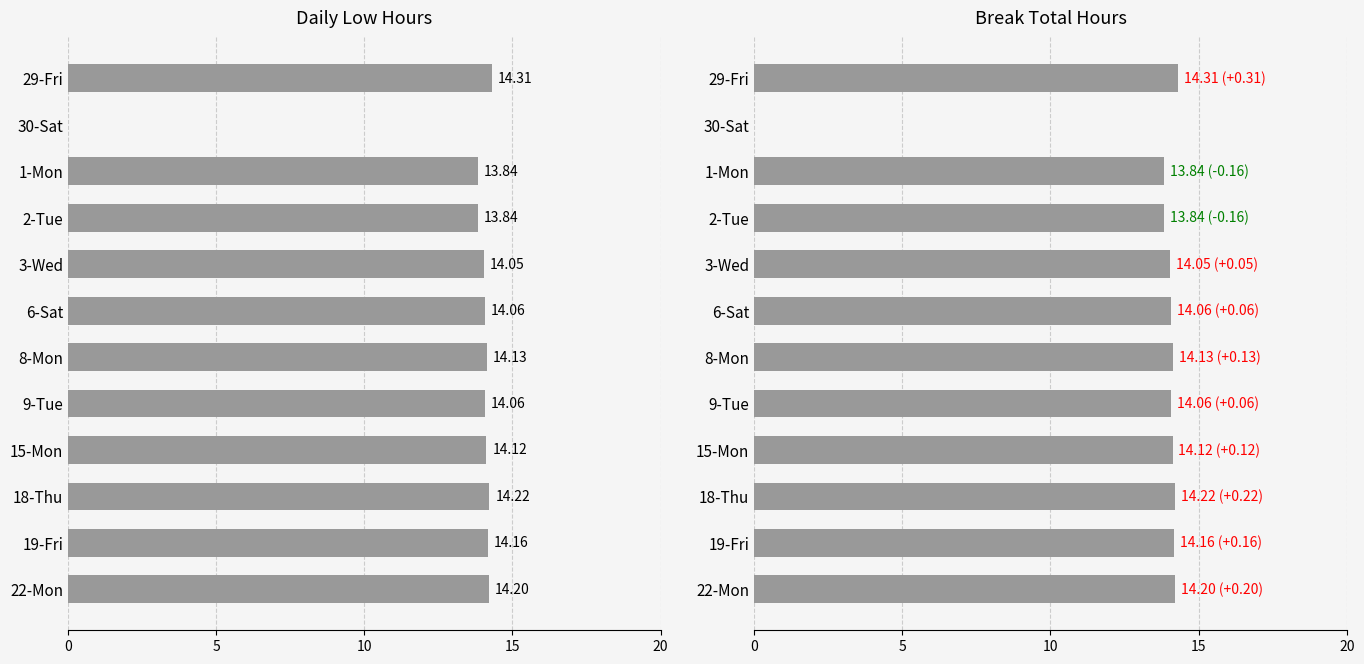

The chart shows a value of 14.2 at 19-Fri. True or false?

True